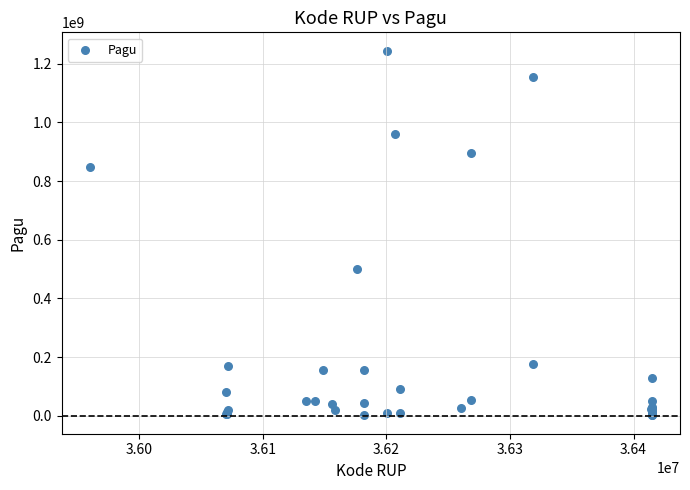

What Y value in the scatter plot is closest to 622840000?

499932000